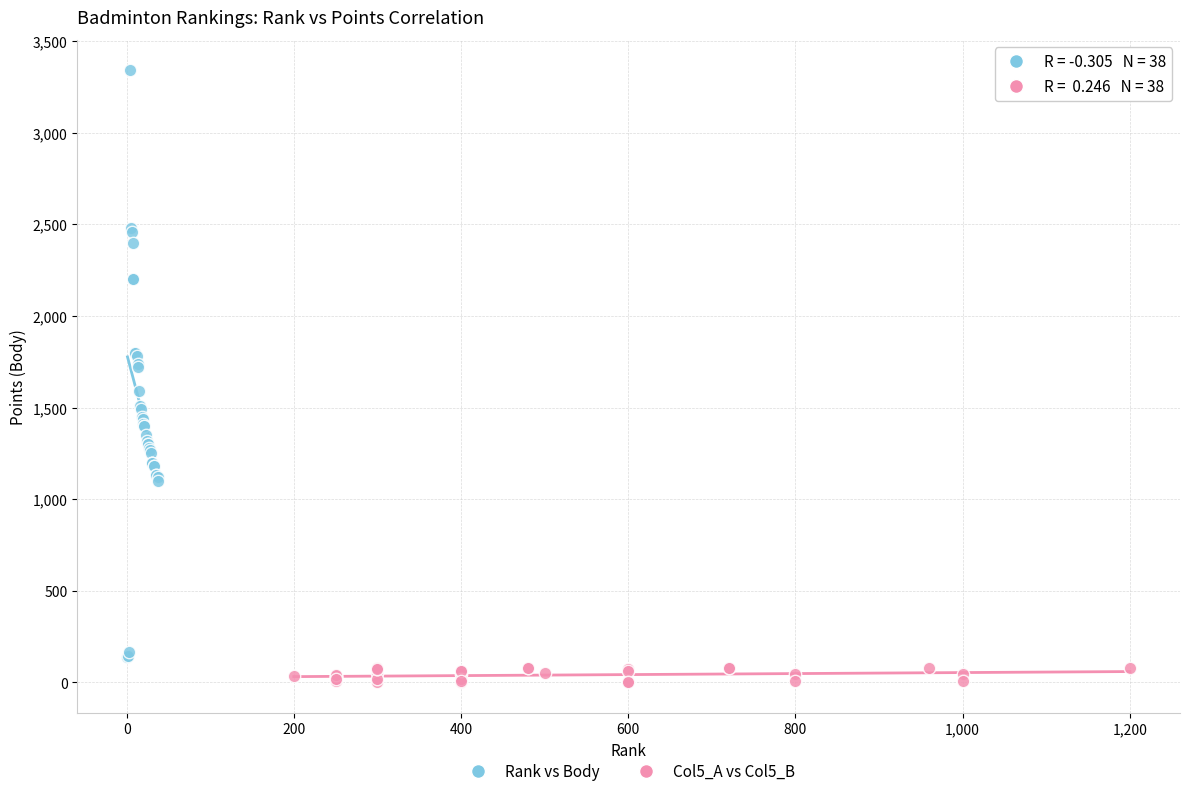

Which series reaches the minimum Y coordinate?

Col5_A vs Col5_B